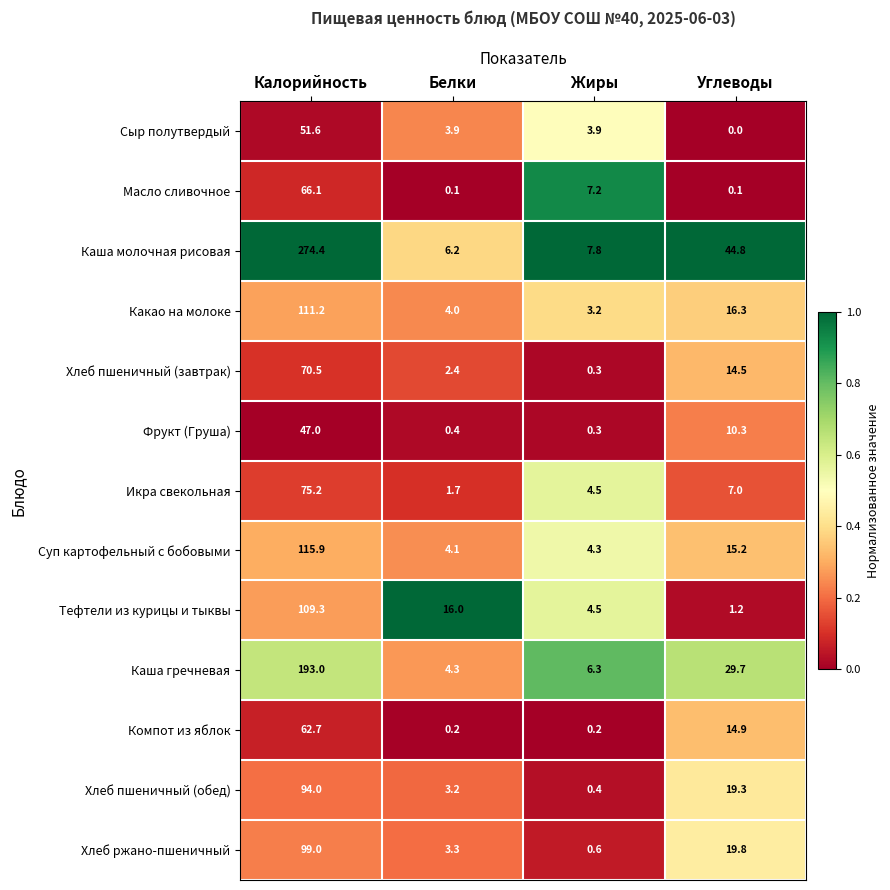

At which label is Каша молочная рисовая closest to 140?

Углеводы